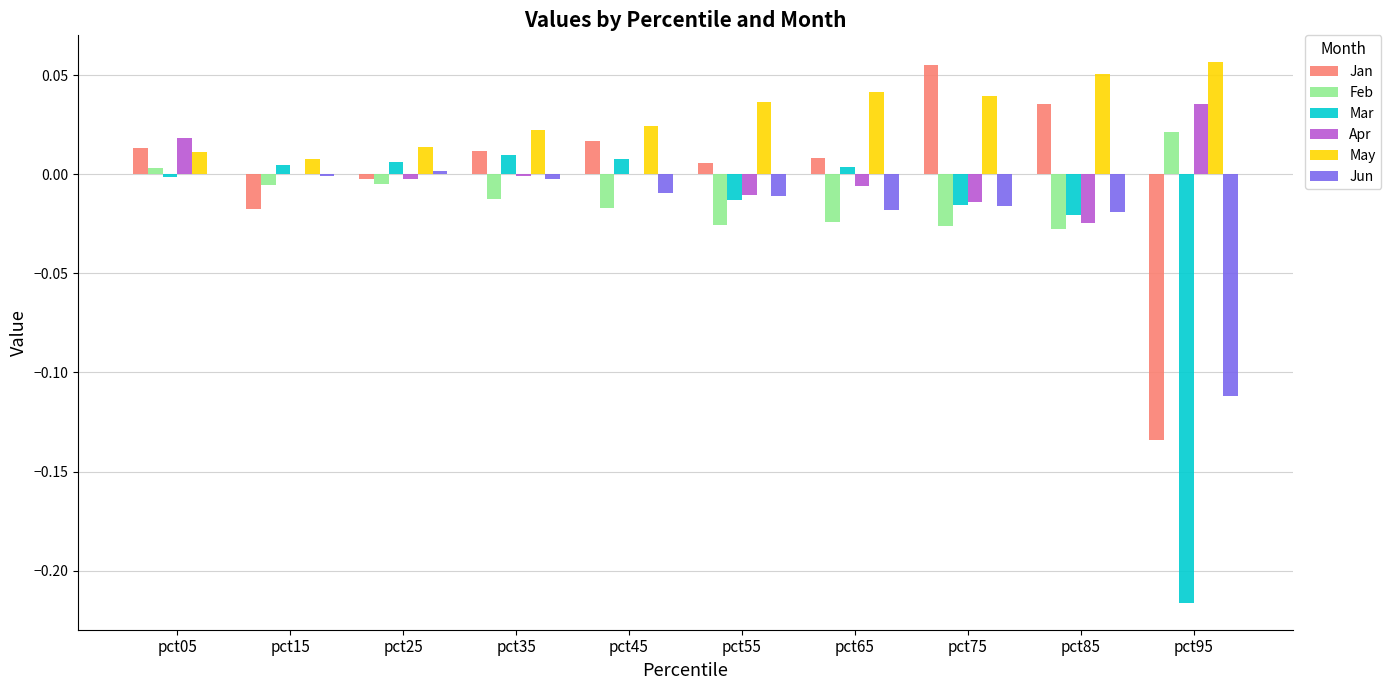

How many values in Jan are above zero?

7